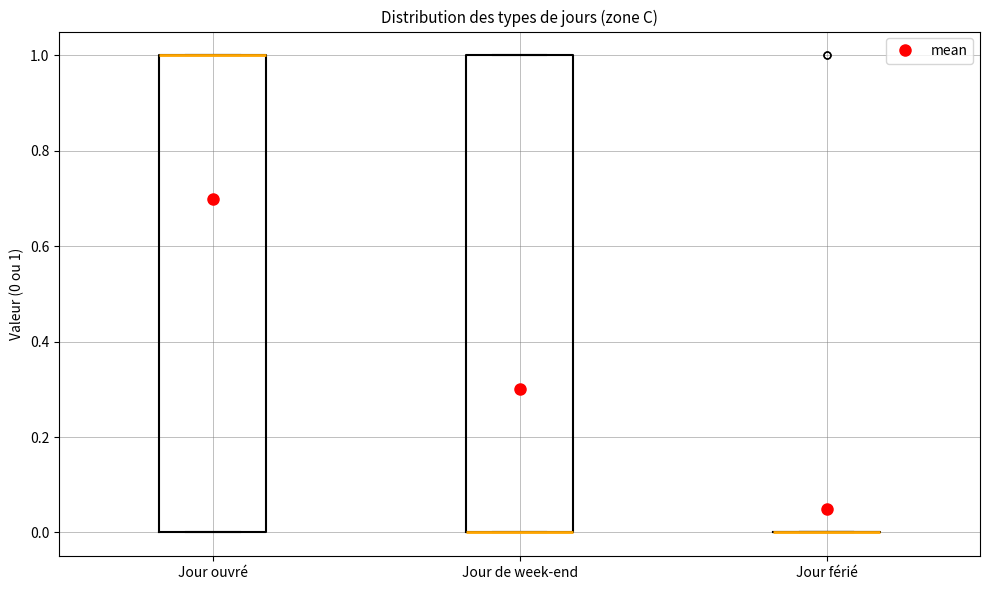

Reading left to right, transcribe this box plot: for each box, give where its median line is, the range the box spans, and where its two whiskers end, as read against the y-axis. The values are not printed on the chart, so give them approximately, as read against the axis.

Jour ouvré: median 1 (drawn on the box's upper edge), box 0 to 1, whiskers 0 to 1
Jour de week-end: median 0 (drawn on the box's lower edge), box 0 to 1, whiskers 0 to 1
Jour férié: box collapsed to a line at 0, whiskers 0 to 0